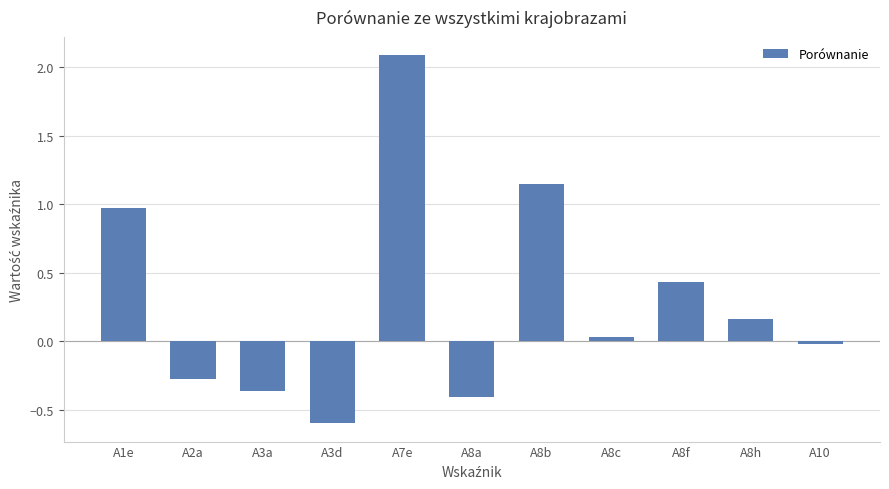

The chart shows a value of 2.1 at A7e. True or false?

True